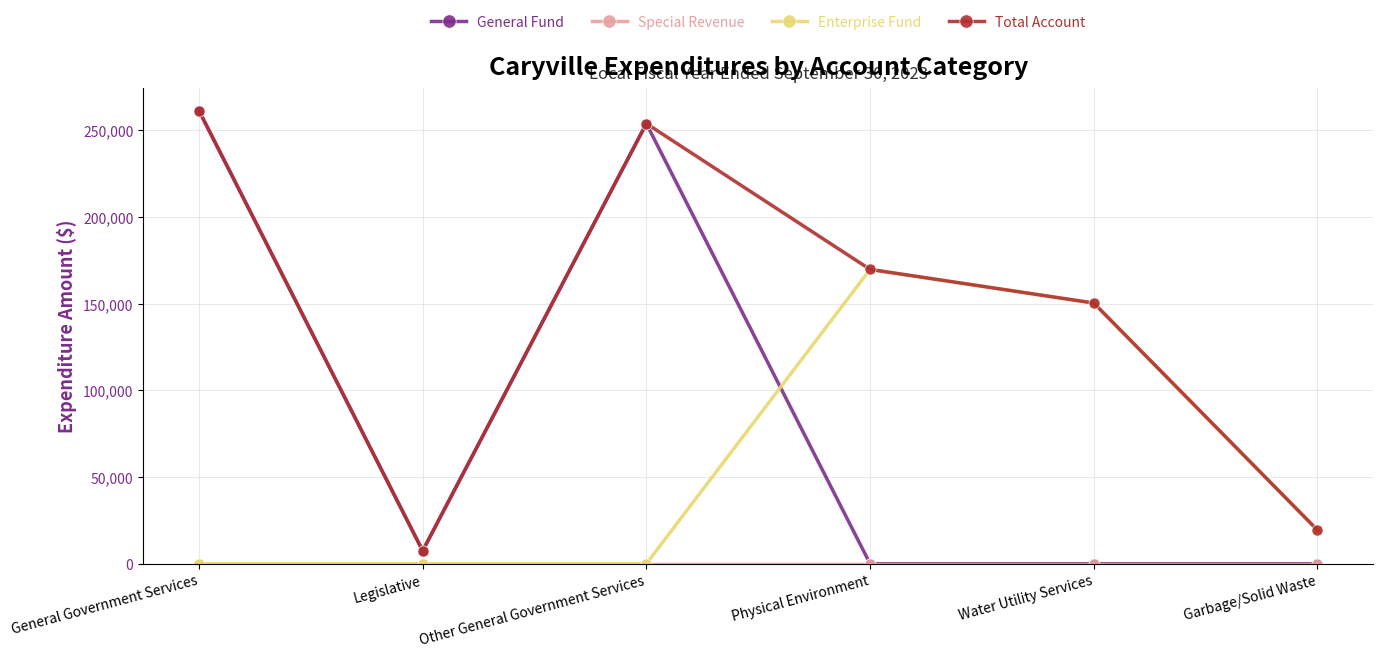

Is it true that Enterprise Fund equals 105873 at Physical Environment?

False